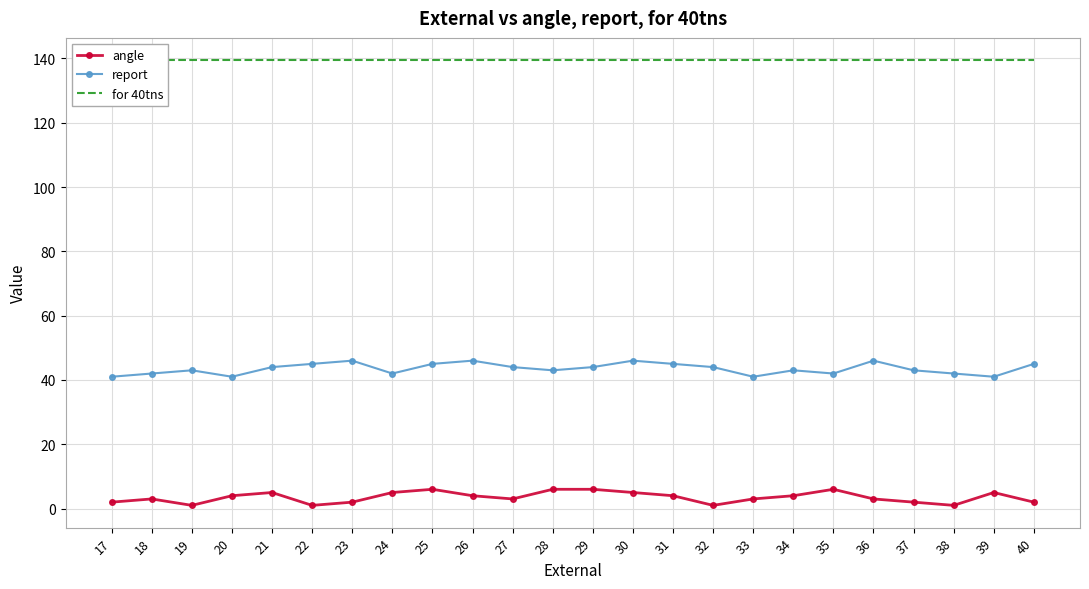

Count the number of data series in this chart.

3